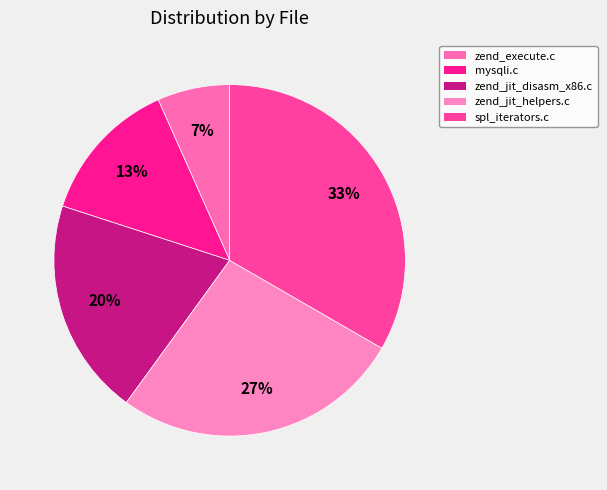

How many segments does this pie chart have?

5